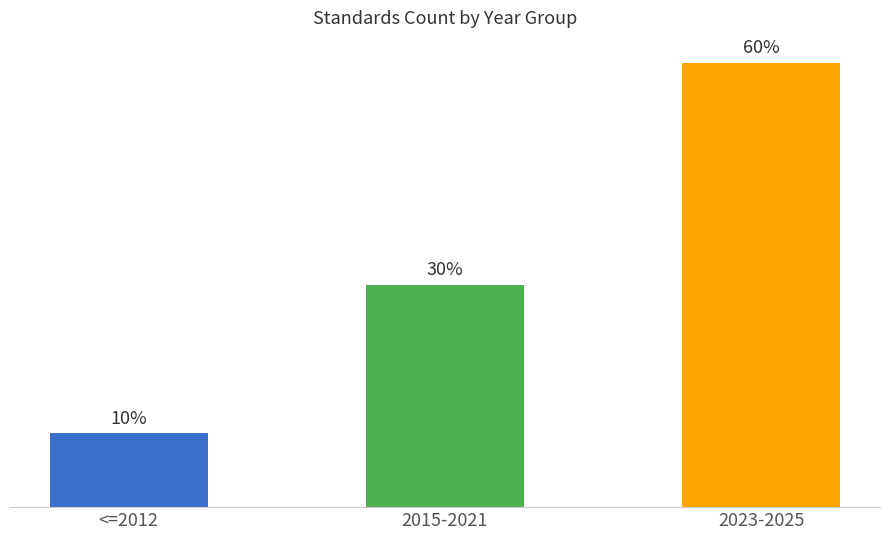

At which label is the value closest to 14?

2015-2021